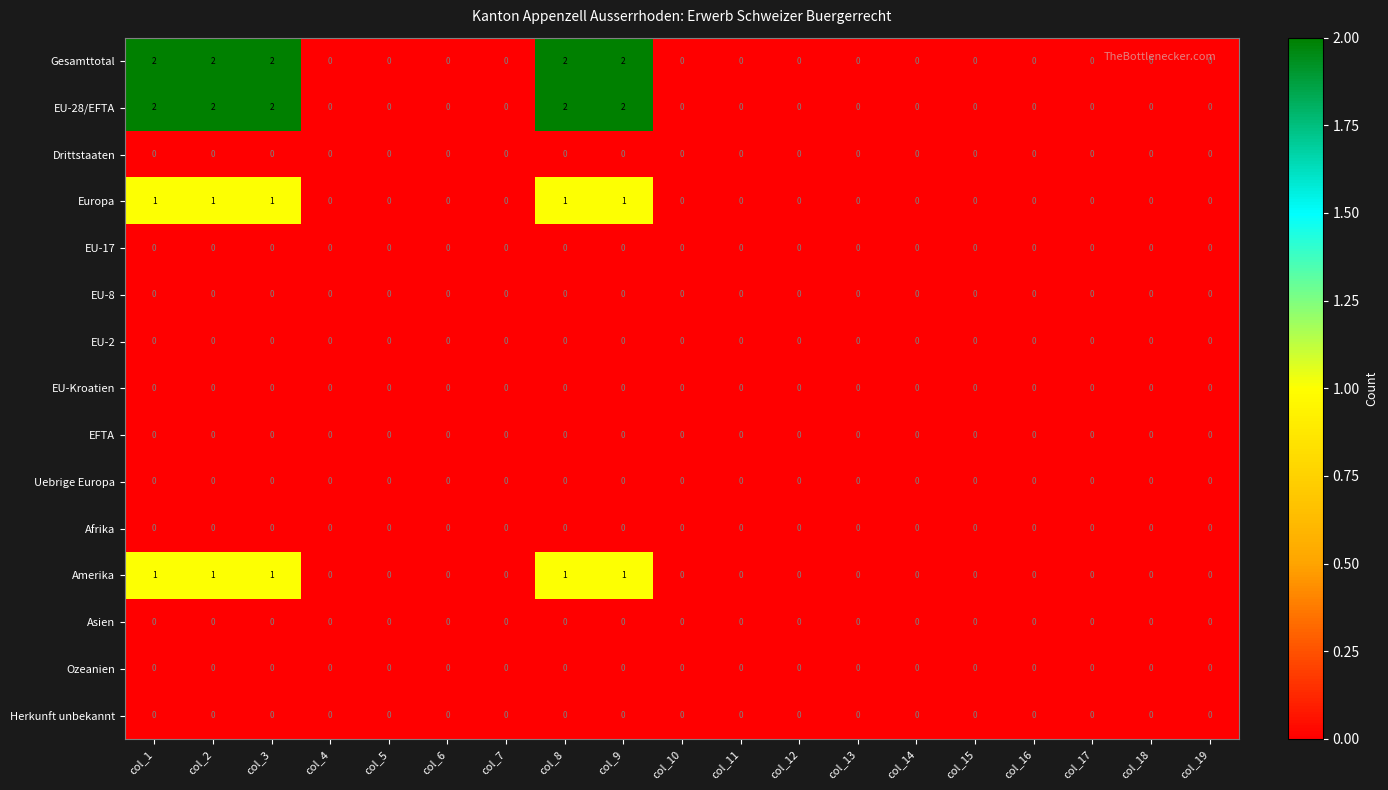

True or false: Asien has a value of 0 at col_8.

True